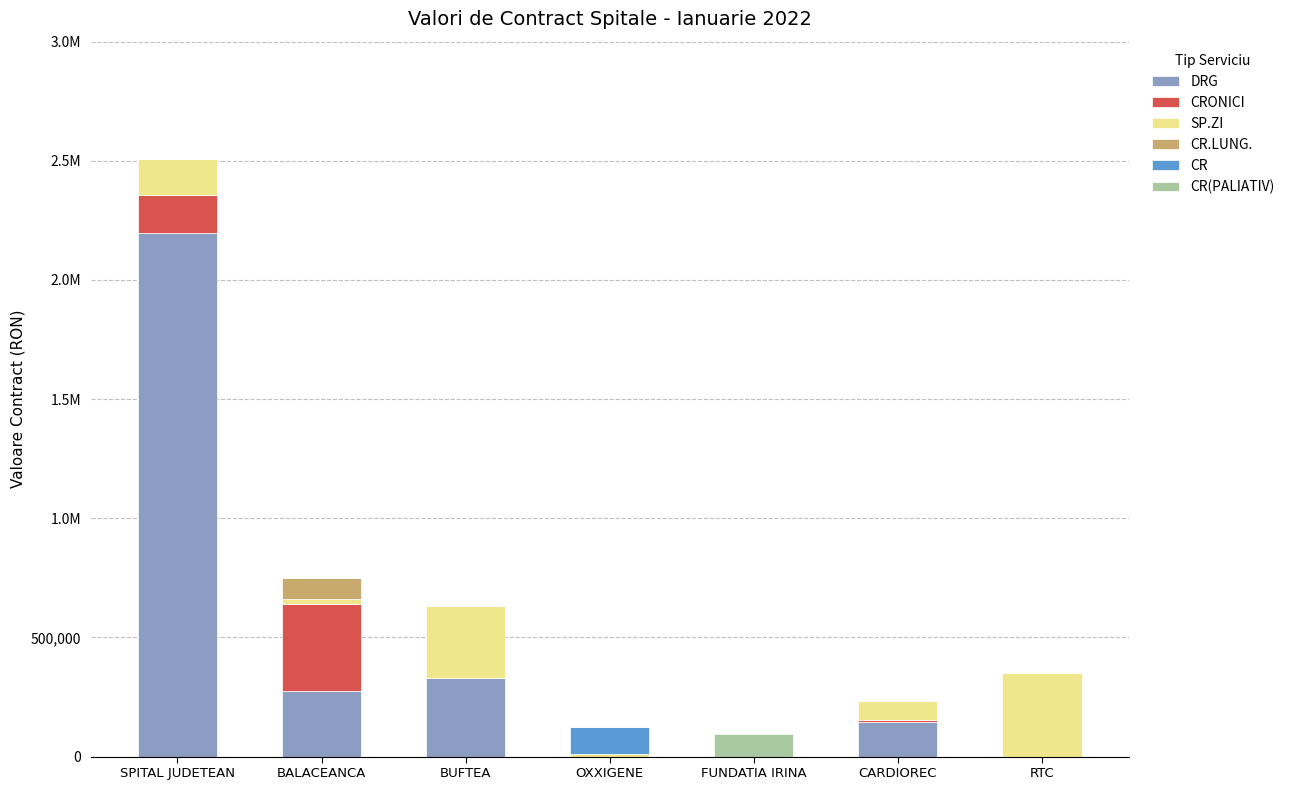

Are the bars horizontal?

No